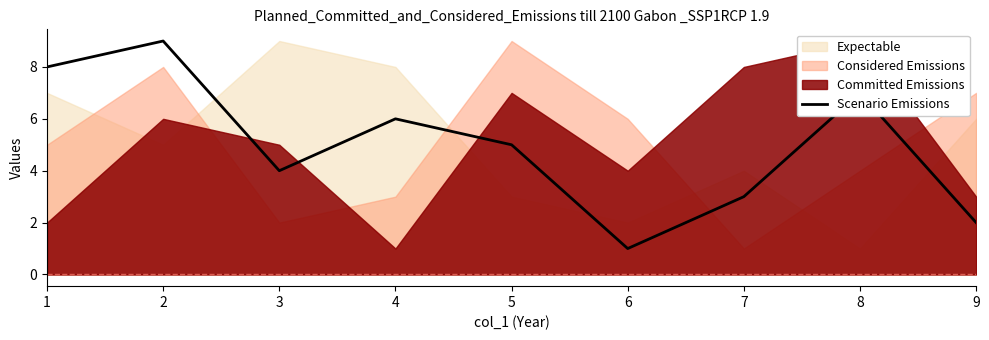

At which category does the chart reach its peak across all series?

2